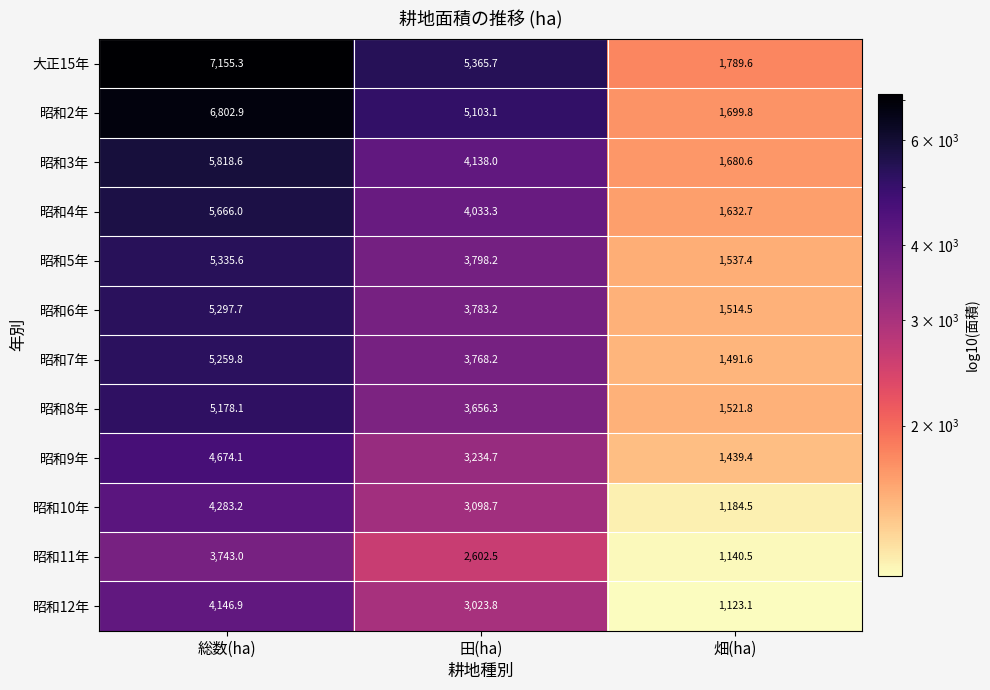

What is the maximum value for 昭和6年?

5297.7